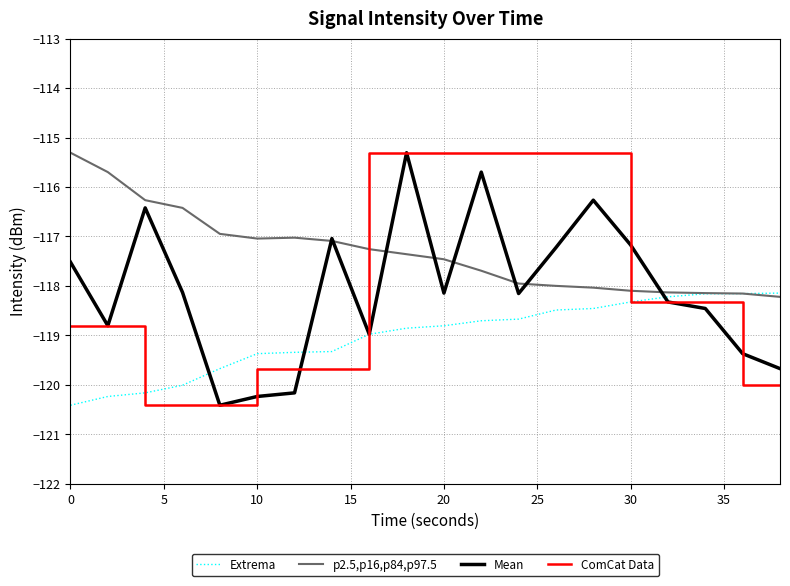

What is the greatest value displayed?

-115.3